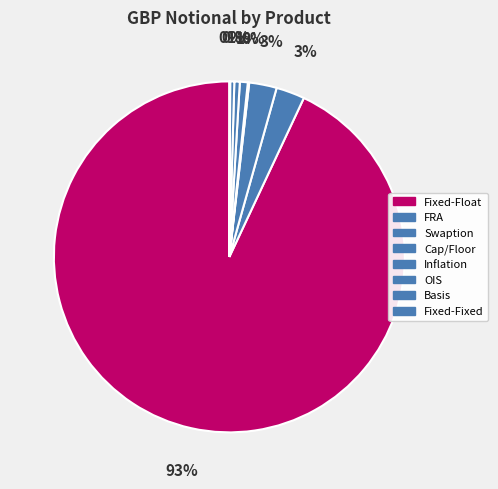

What percentage is the Inflation slice, to the nearest percent?

1%